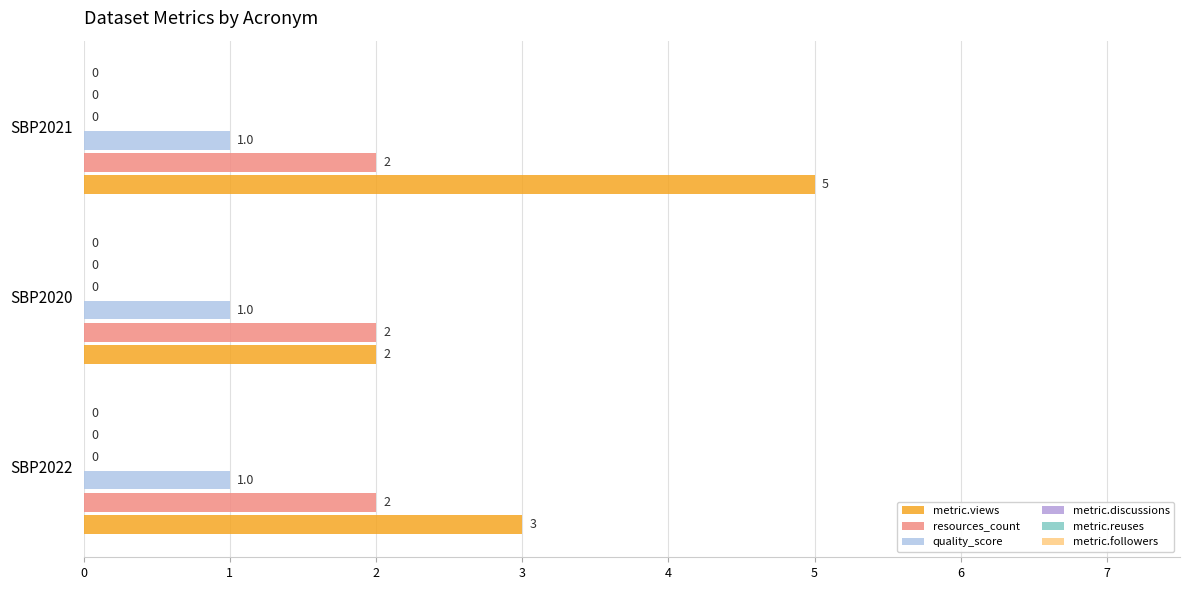

What is the difference between the highest and lowest values at SBP2021?

4